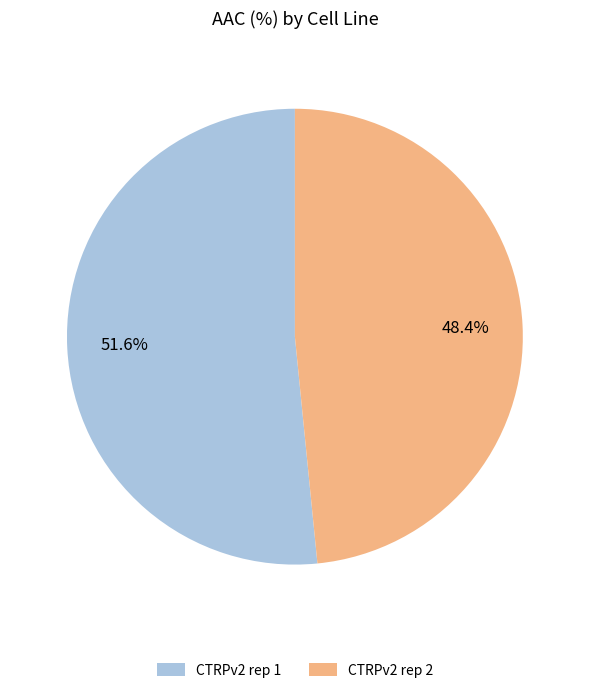

Does any single category account for the majority?

Yes